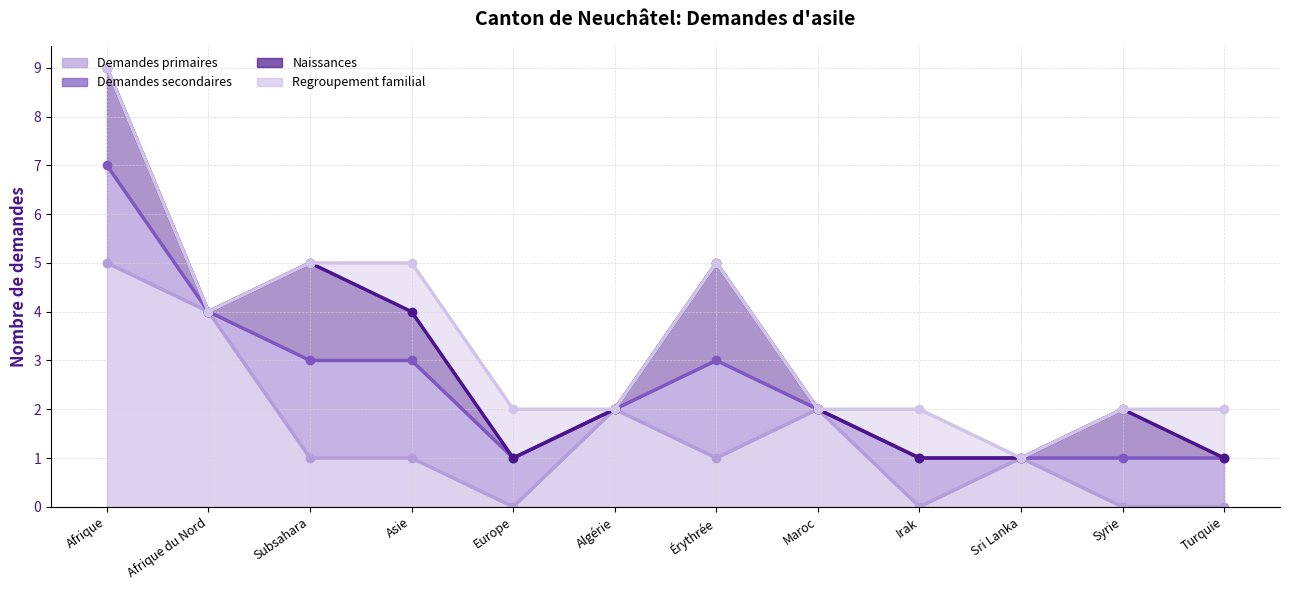

Does the chart display data point markers on the line(s)?

Yes